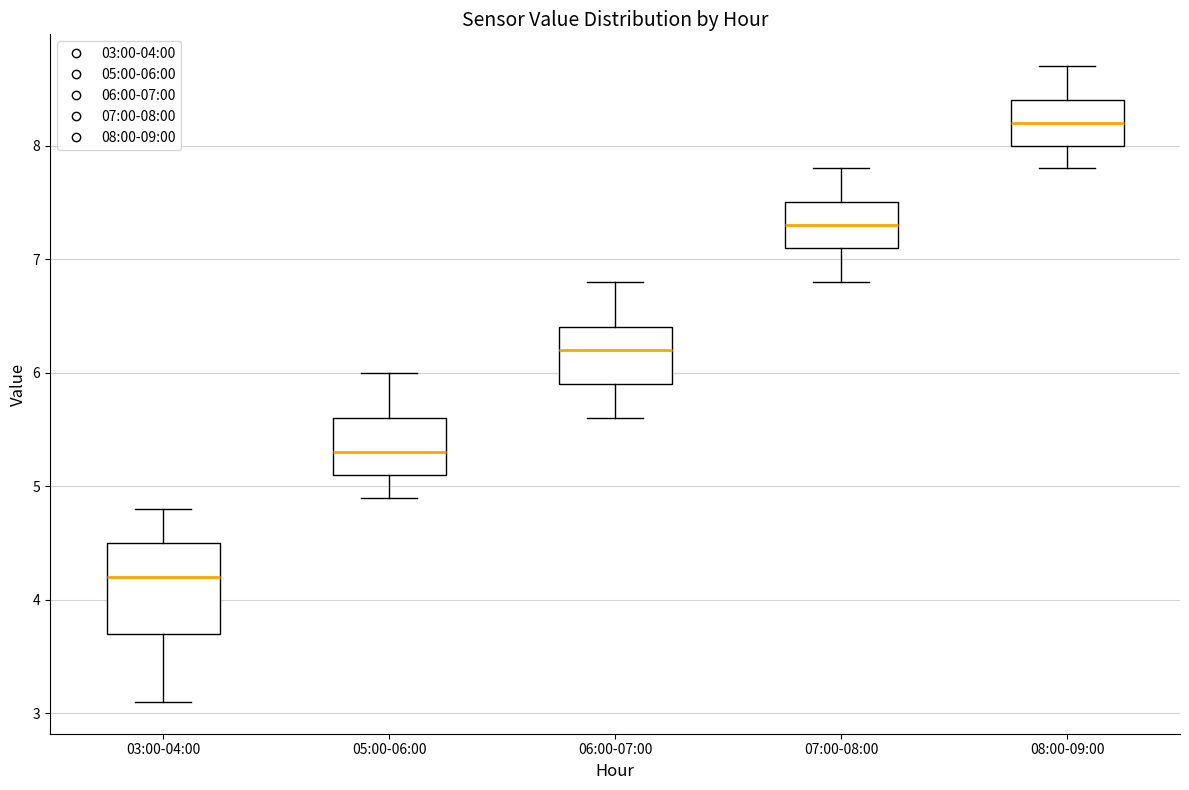

Reading left to right, transcribe this box plot: for each box, give where its median line is, the range the box spans, and where its two whiskers end, as read against the y-axis. The values are not printed on the chart, so give them approximately, as read against the axis.

03:00-04:00: median 4.2, box 3.7 to 4.5, whiskers 3.1 to 4.8
05:00-06:00: median 5.3, box 5.1 to 5.6, whiskers 4.9 to 6.0
06:00-07:00: median 6.2, box 5.9 to 6.4, whiskers 5.6 to 6.8
07:00-08:00: median 7.3, box 7.1 to 7.5, whiskers 6.8 to 7.8
08:00-09:00: median 8.2, box 8.0 to 8.4, whiskers 7.8 to 8.7